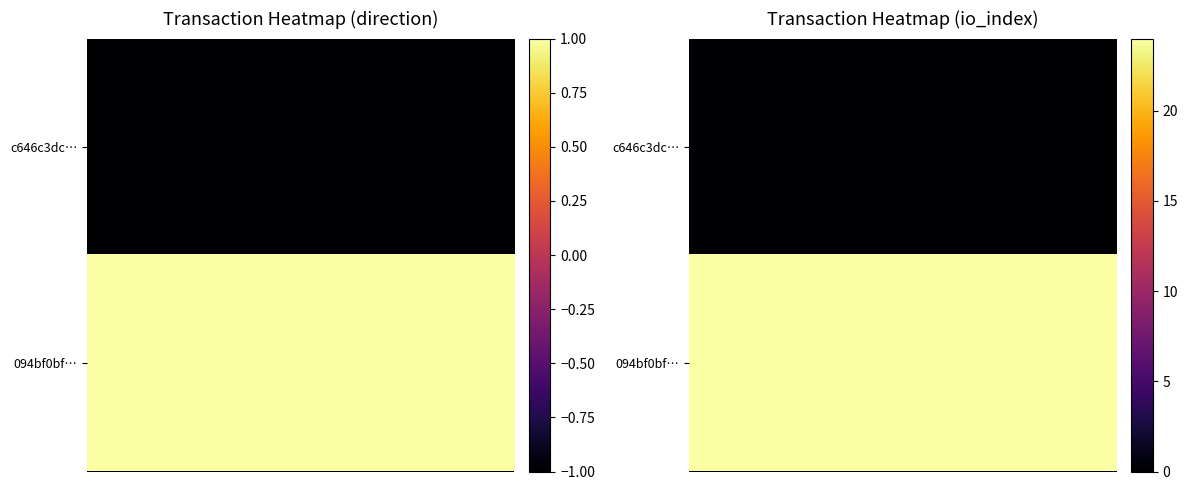

What is the greatest value displayed?

24